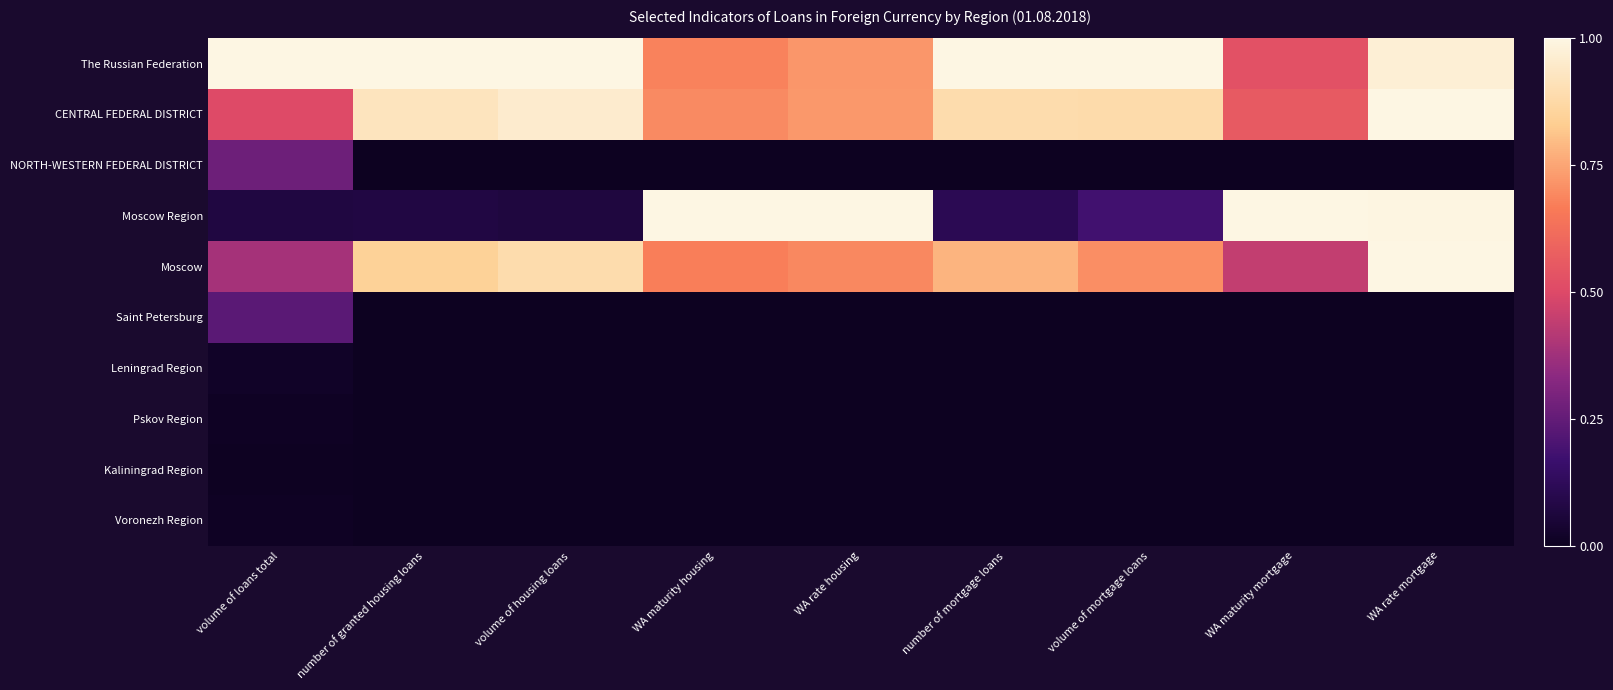

Which series has the largest range (max minus min)?

Moscow Region